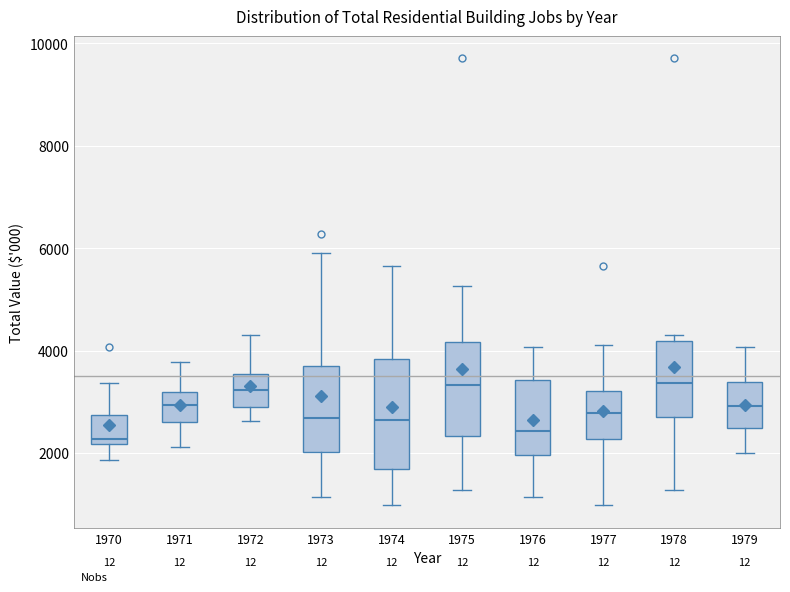

Which box is the tallest, from its lower edge to its upper edge?

1974